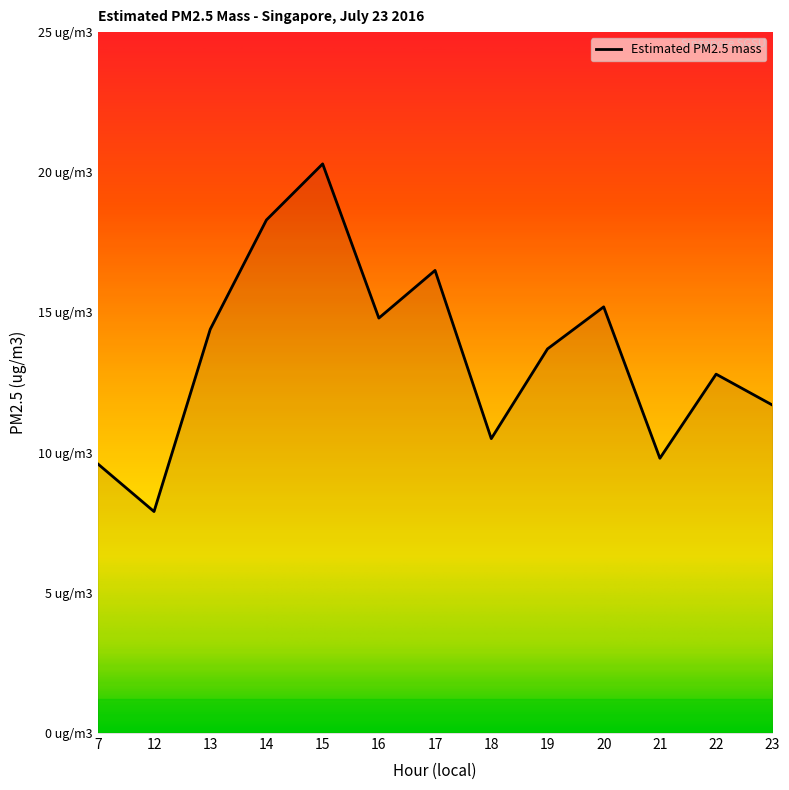

The value at 18 is 10.5. True or false?

True